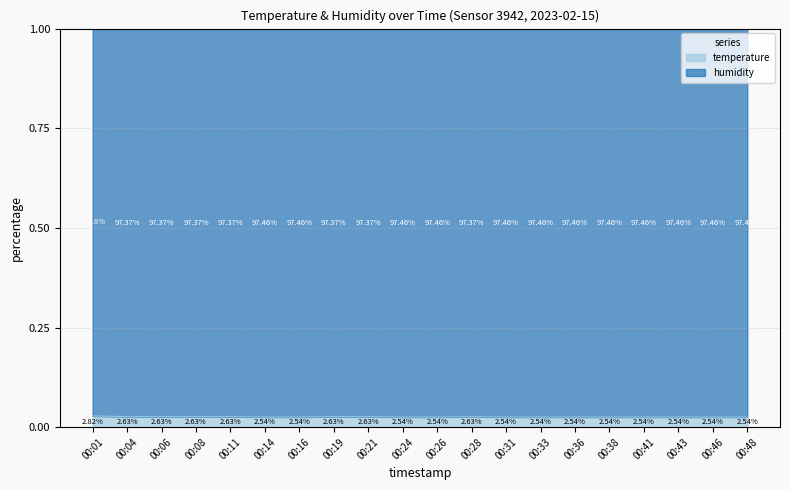

List the labels in order of value, smallest first.

00:14, 00:16, 00:24, 00:26, 00:31, 00:33, 00:36, 00:38, 00:41, 00:43, 00:46, 00:48, 00:04, 00:06, 00:08, 00:11, 00:19, 00:21, 00:28, 00:01